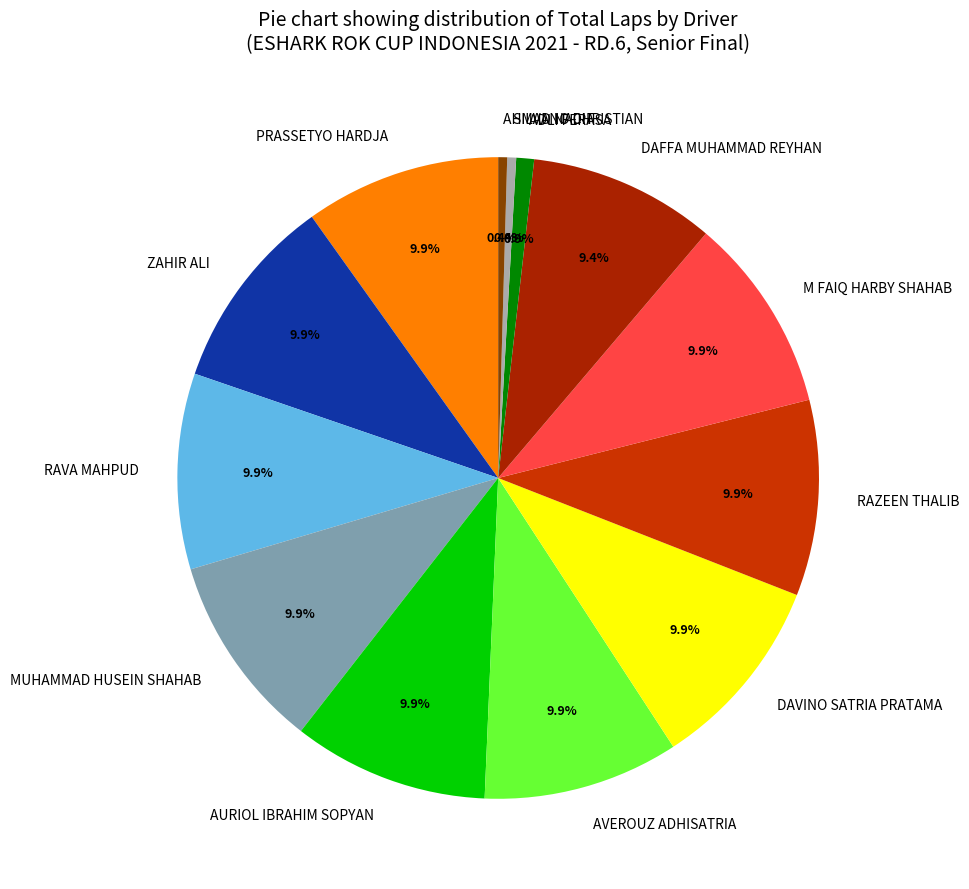

What is the ratio of the value at RAZEEN THALIB to the value at SILVANO CHRISTIAN?

22.0